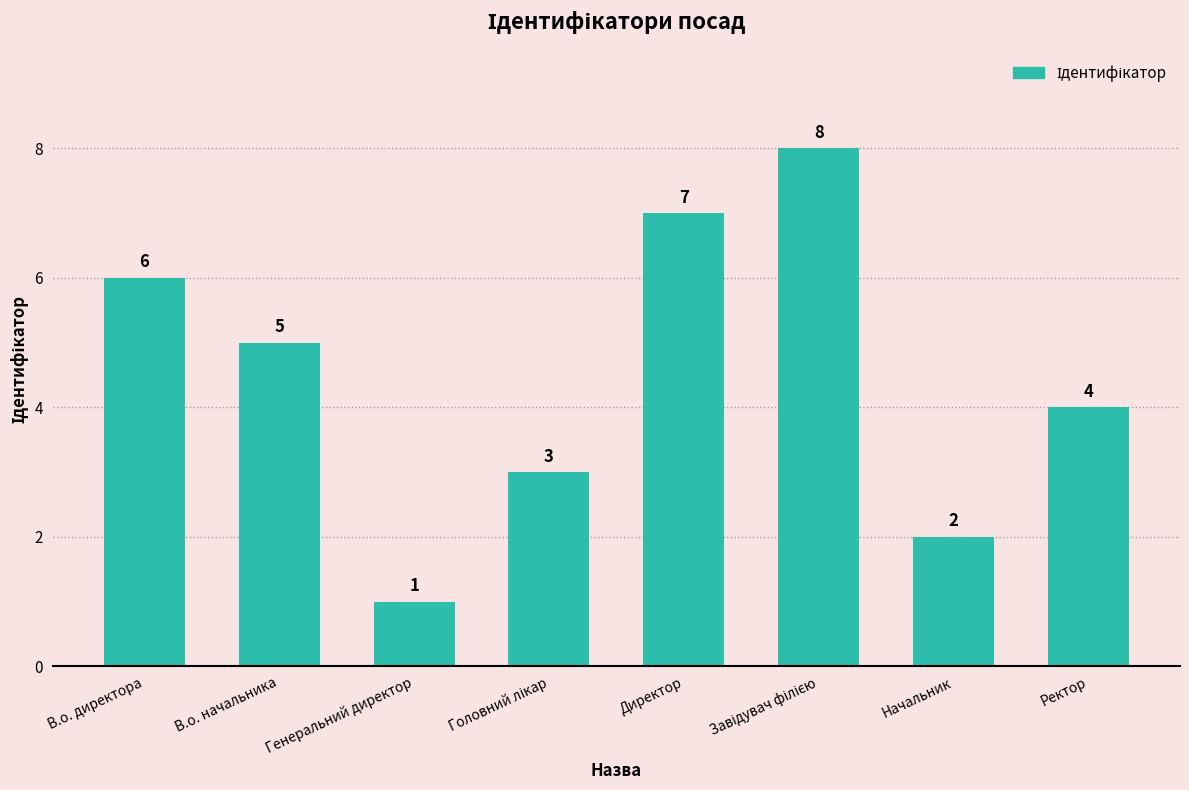

Approximately how many times larger is the value at Ректор compared to В.о. директора?

0.7